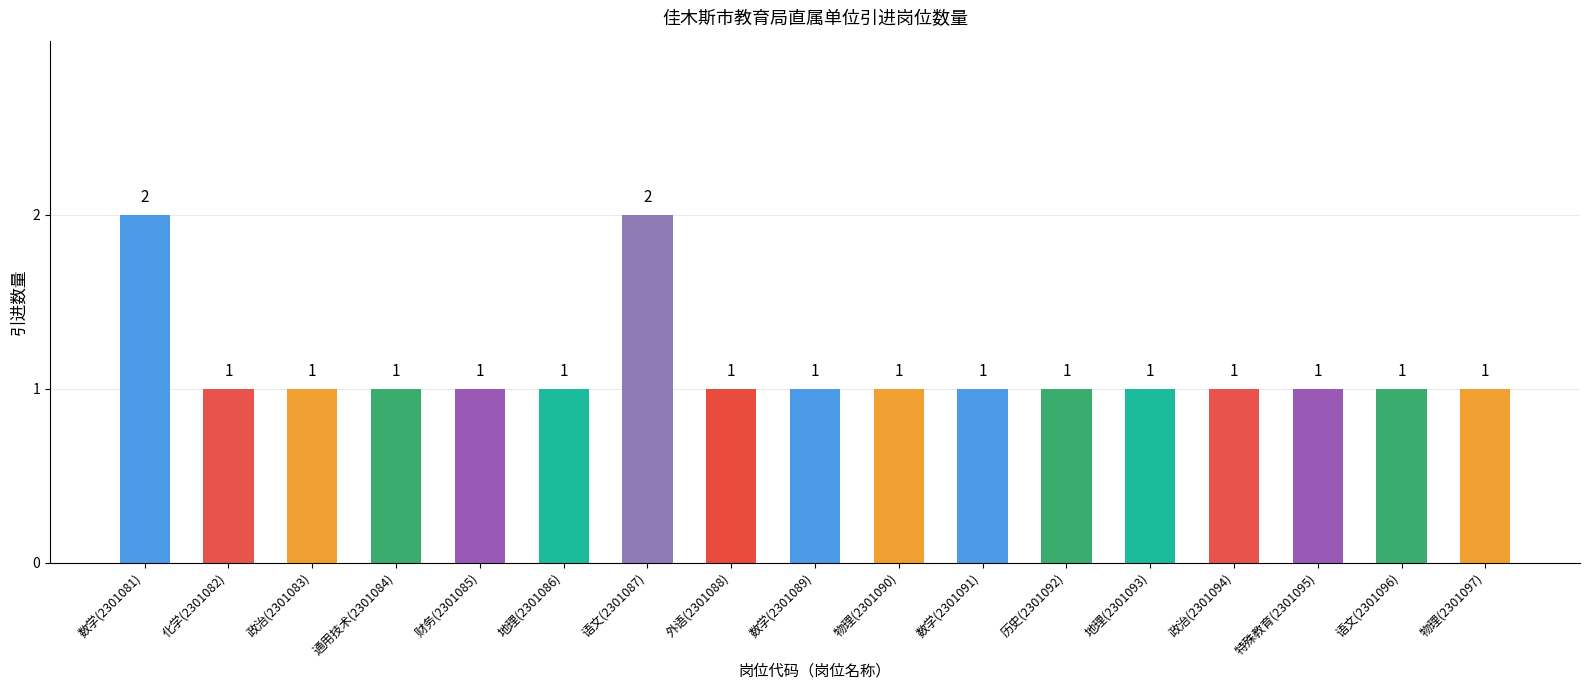

The chart shows a value of 0 at 物理(2301097). True or false?

False